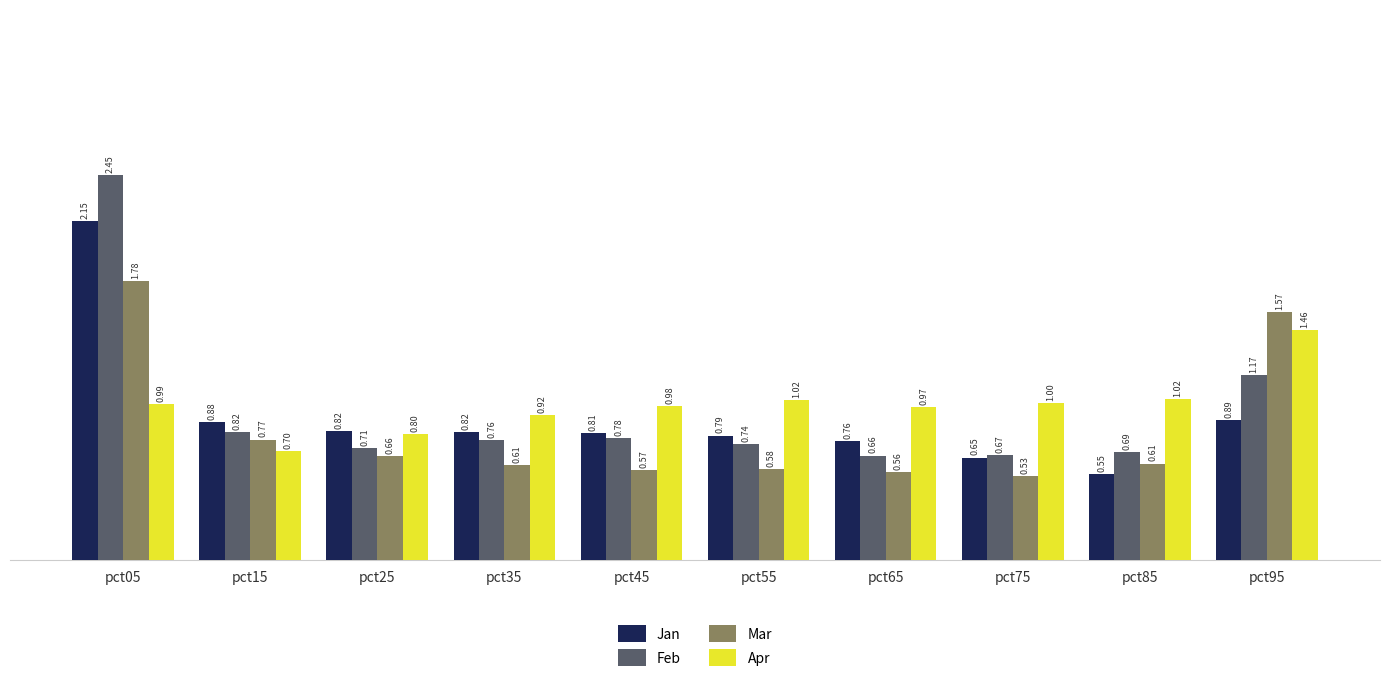

At pct75, list the series in order from smallest to largest.

Mar, Jan, Feb, Apr